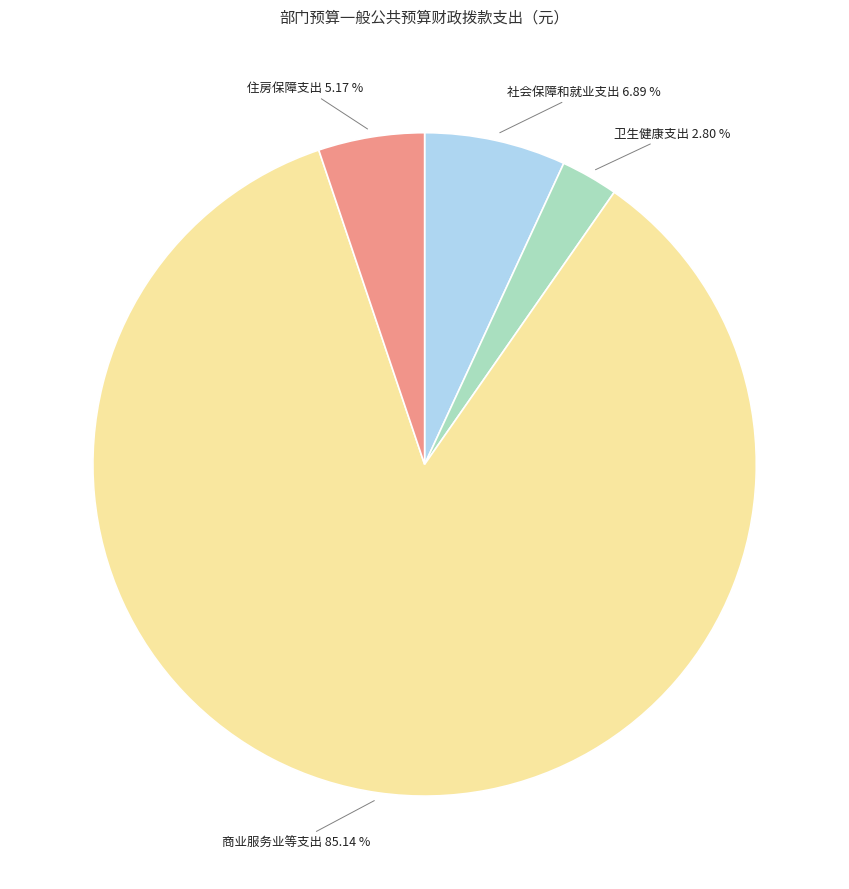

Is there a majority slice in this chart?

Yes